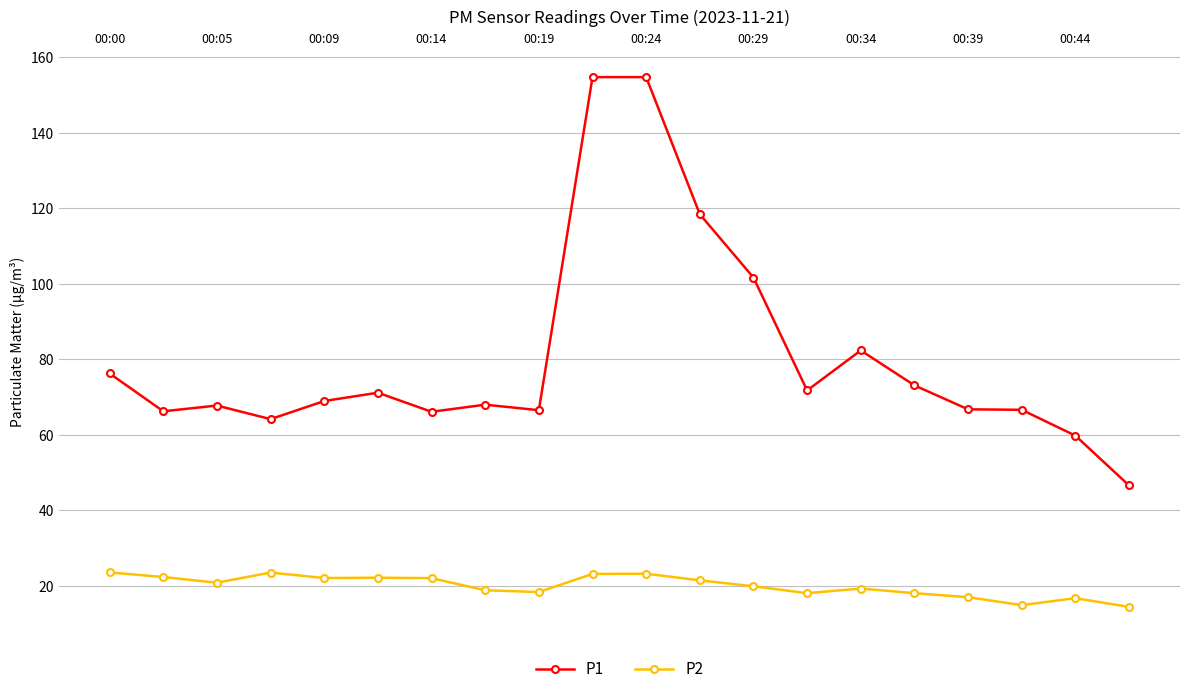

Which series has the largest total across all categories?

P1